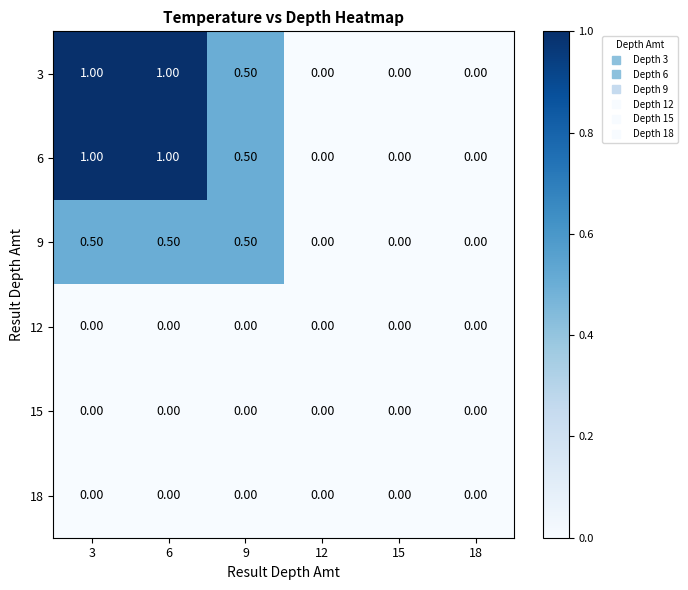

How many categories are shown in the chart?

6